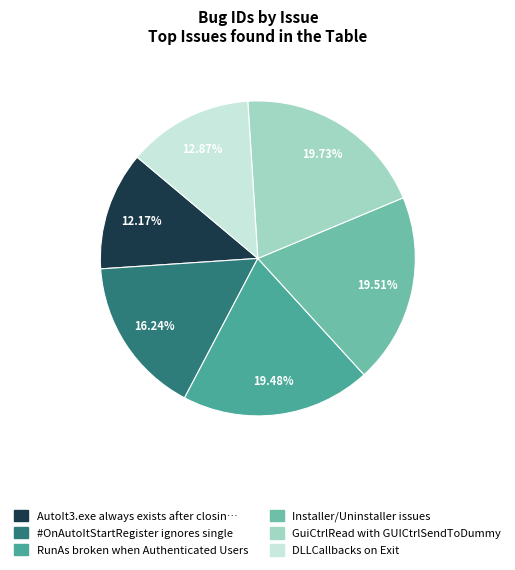

Does any single category account for the majority?

No